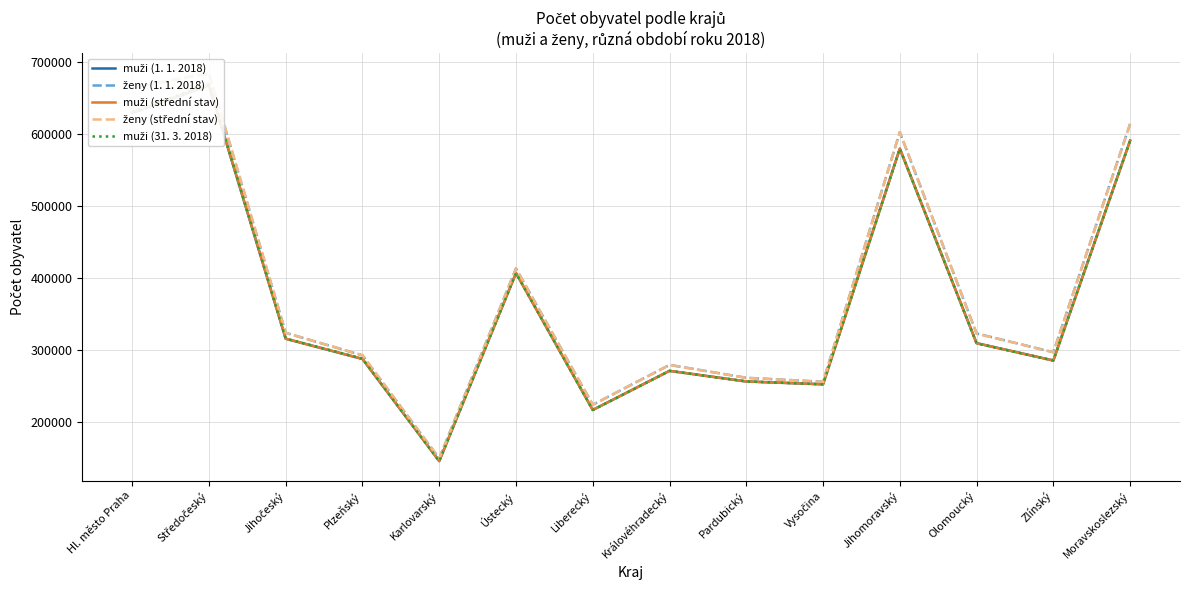

Count the number of data series in this chart.

5